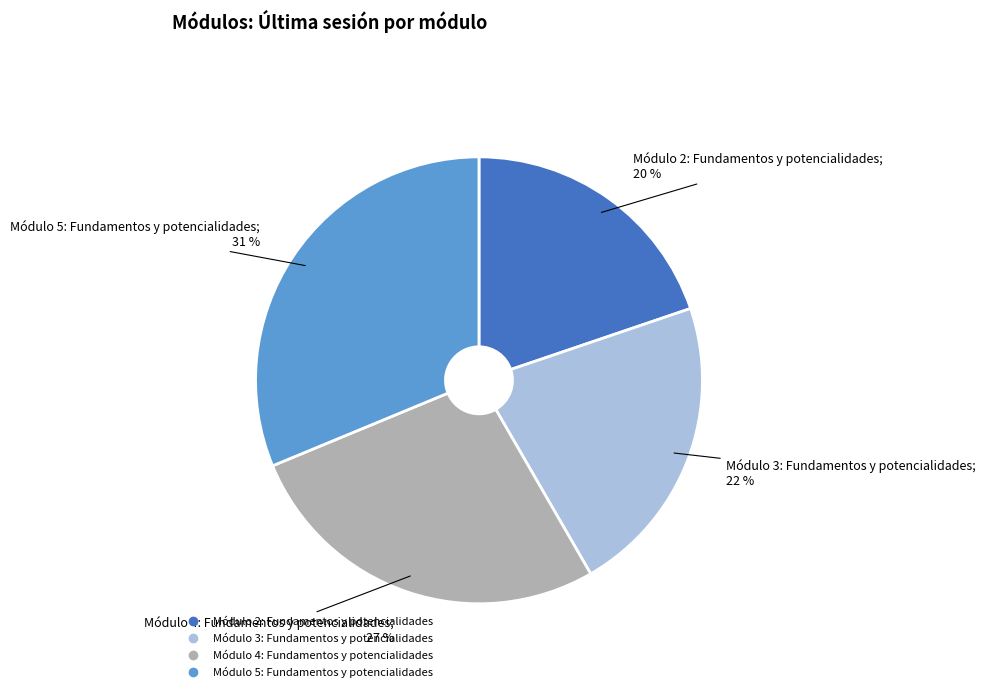

To the nearest percent, what percentage of the pie is Módulo 4: Fundamentos y potencialidades?

27%